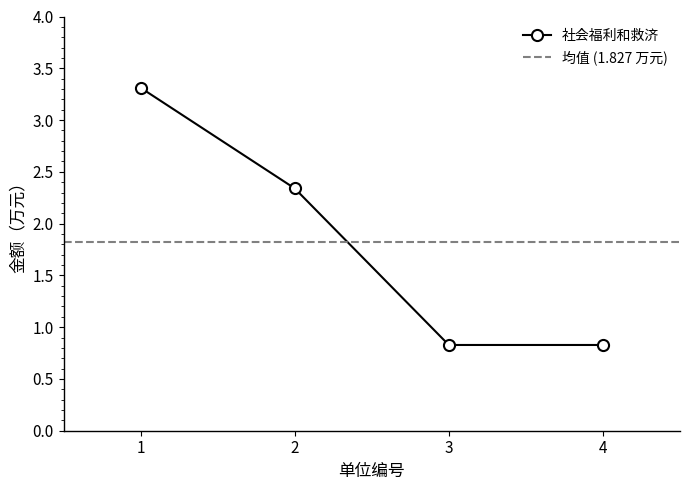

How many data points are less than 2?

2